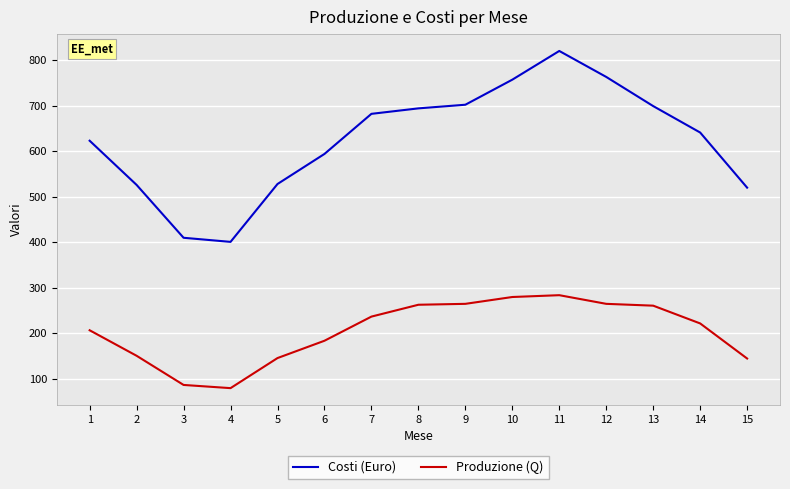

Does the chart have visible grid lines?

Yes